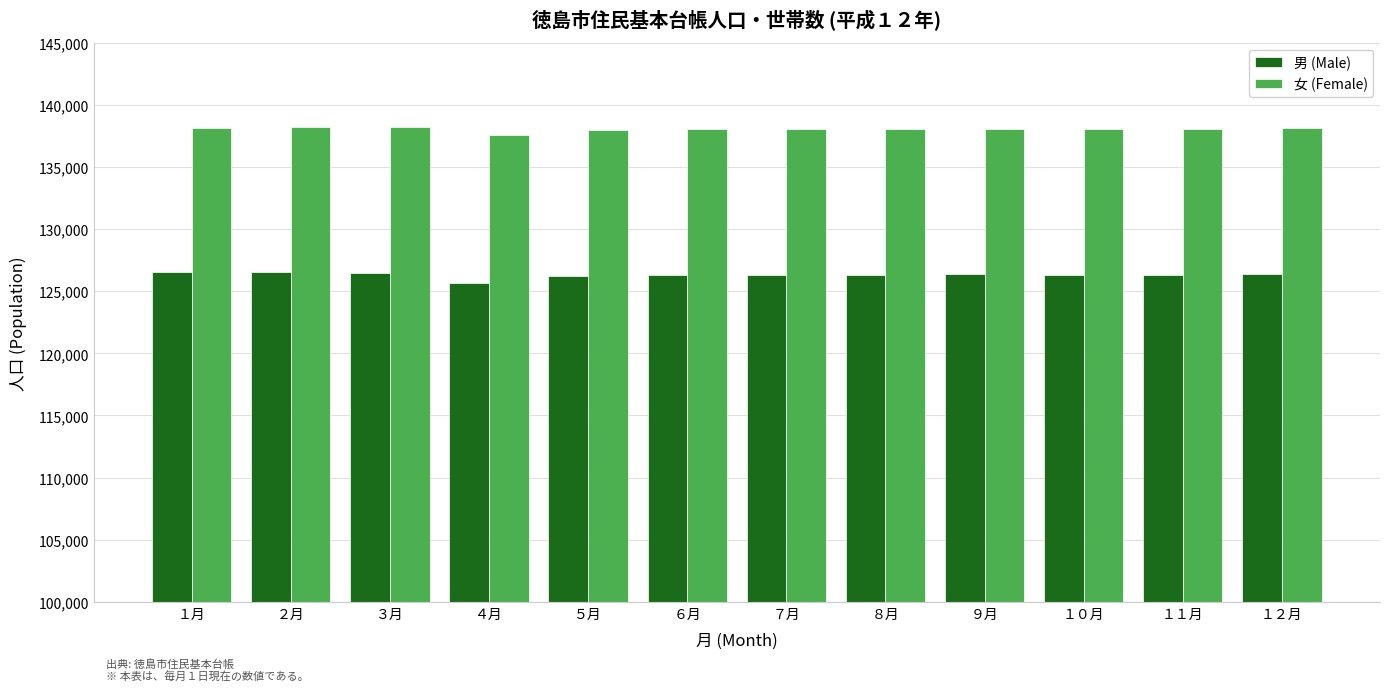

How many data points does each series have?

12